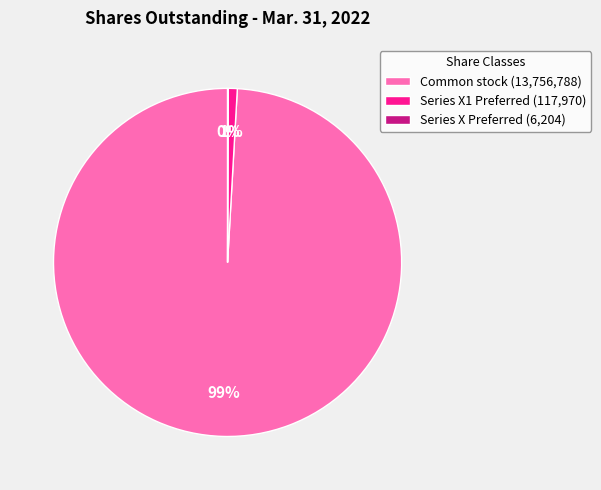

Is it true that Series X1 Preferred (117,970) is 11% of the pie?

False